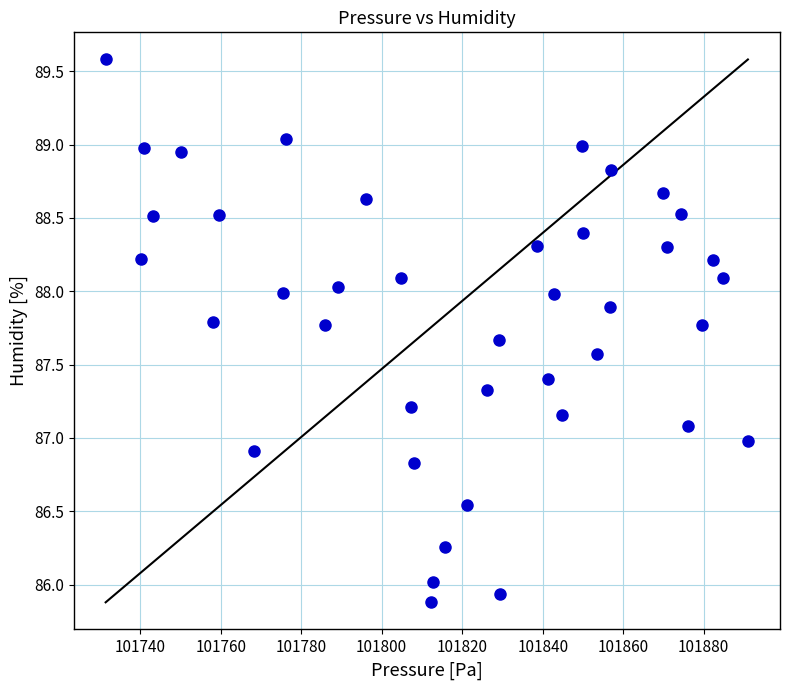

What is the range of Y values (max minus min)?

3.7